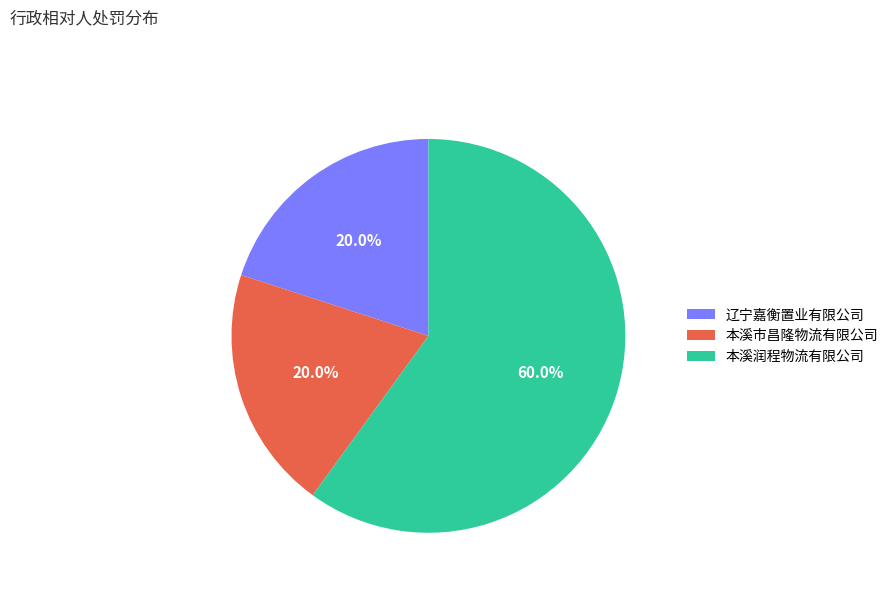

What is the ratio of the value at 本溪润程物流有限公司 to the value at 本溪市昌隆物流有限公司?

3.0